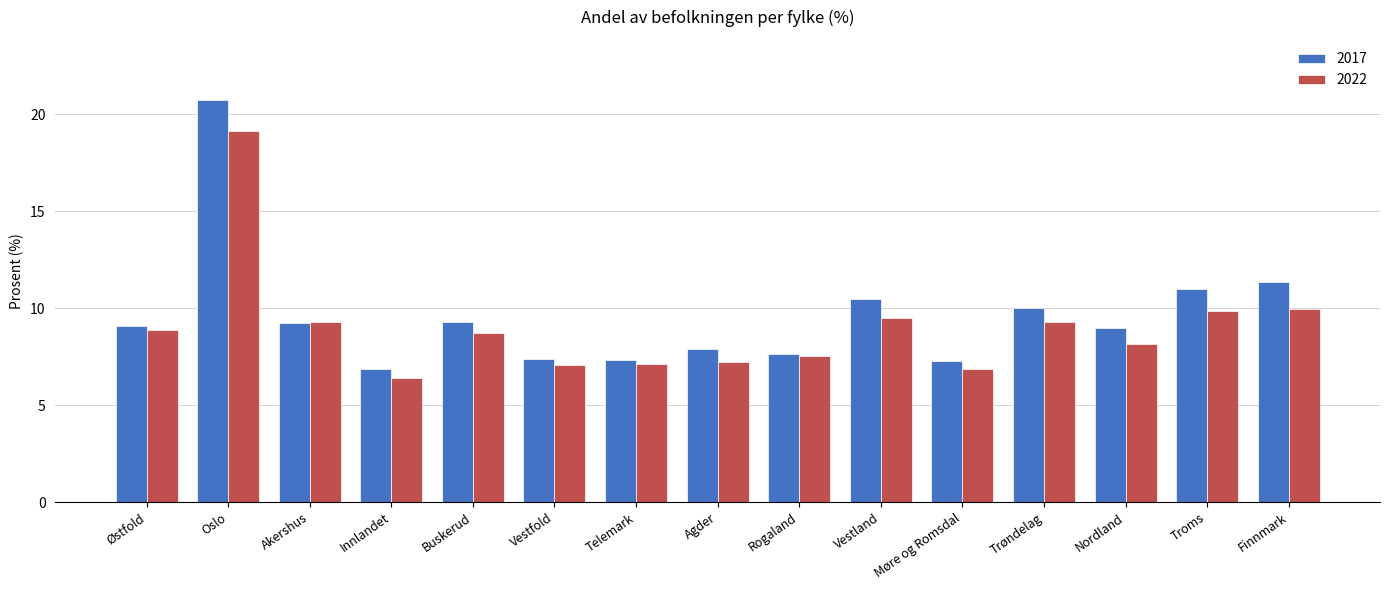

How many data points in 2022 are less than 8?

6